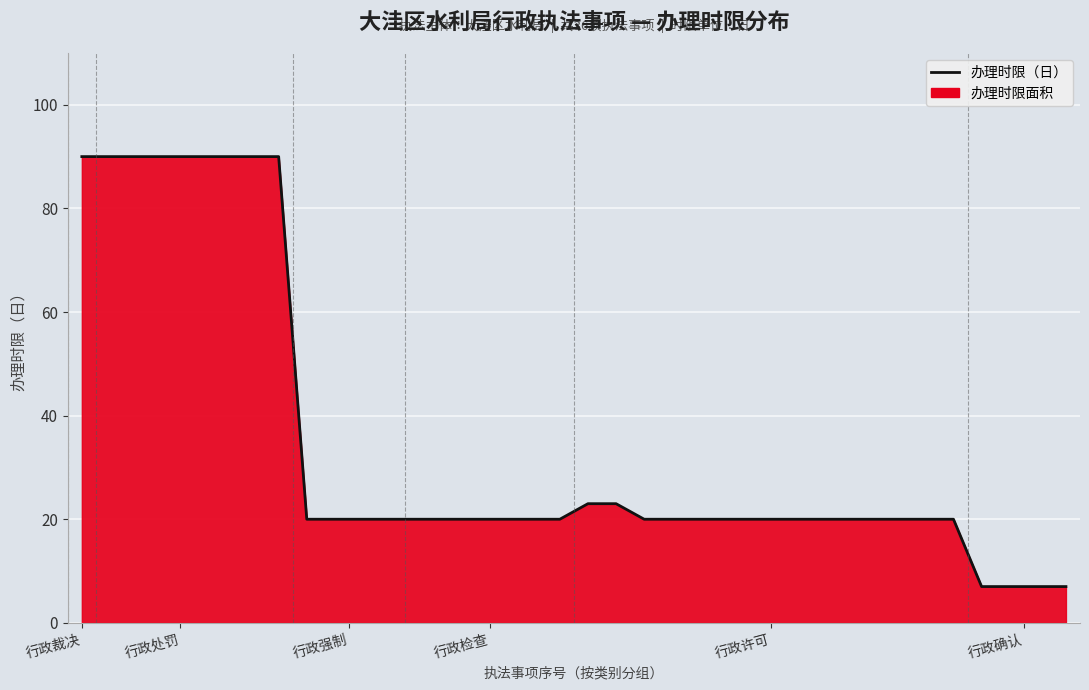

True or false: there are more than 1 points higher than both neighbors.

False